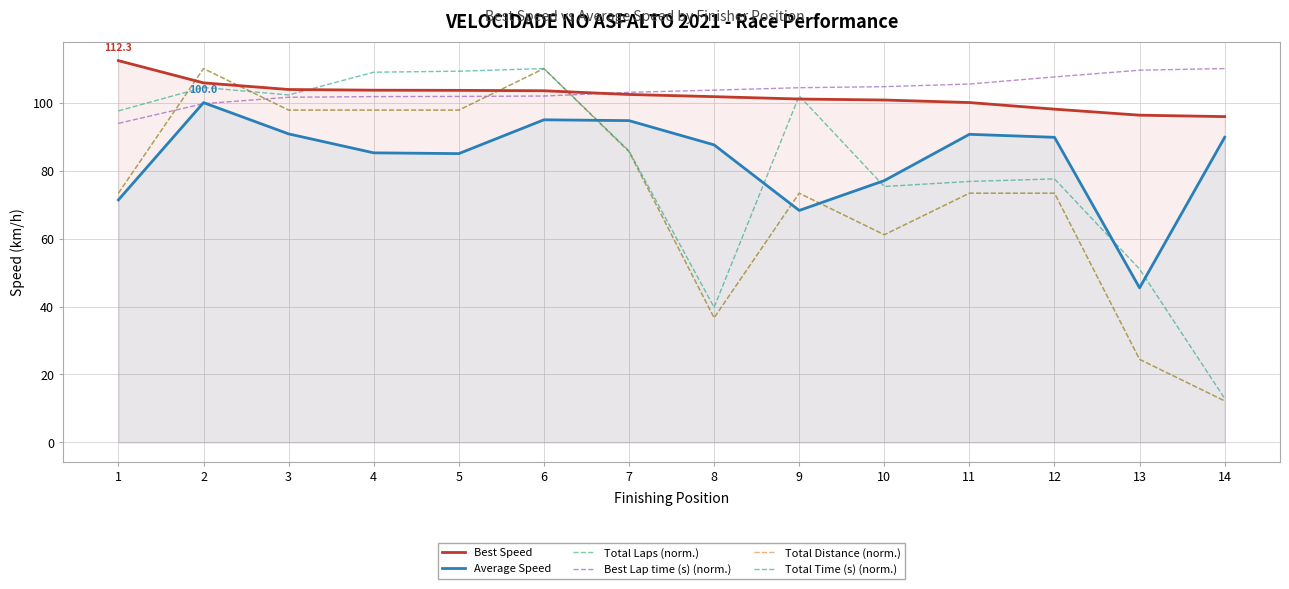

Which has a higher value, 5 or 7?

5